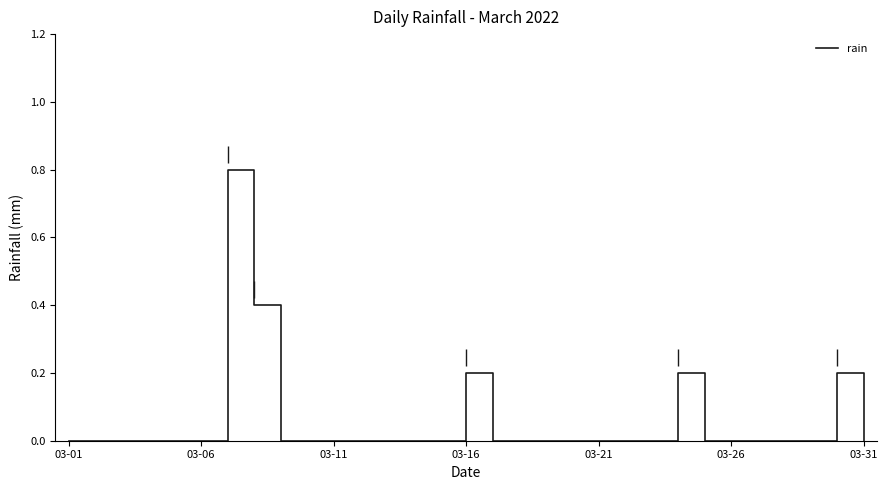

What is the average value?

0.1